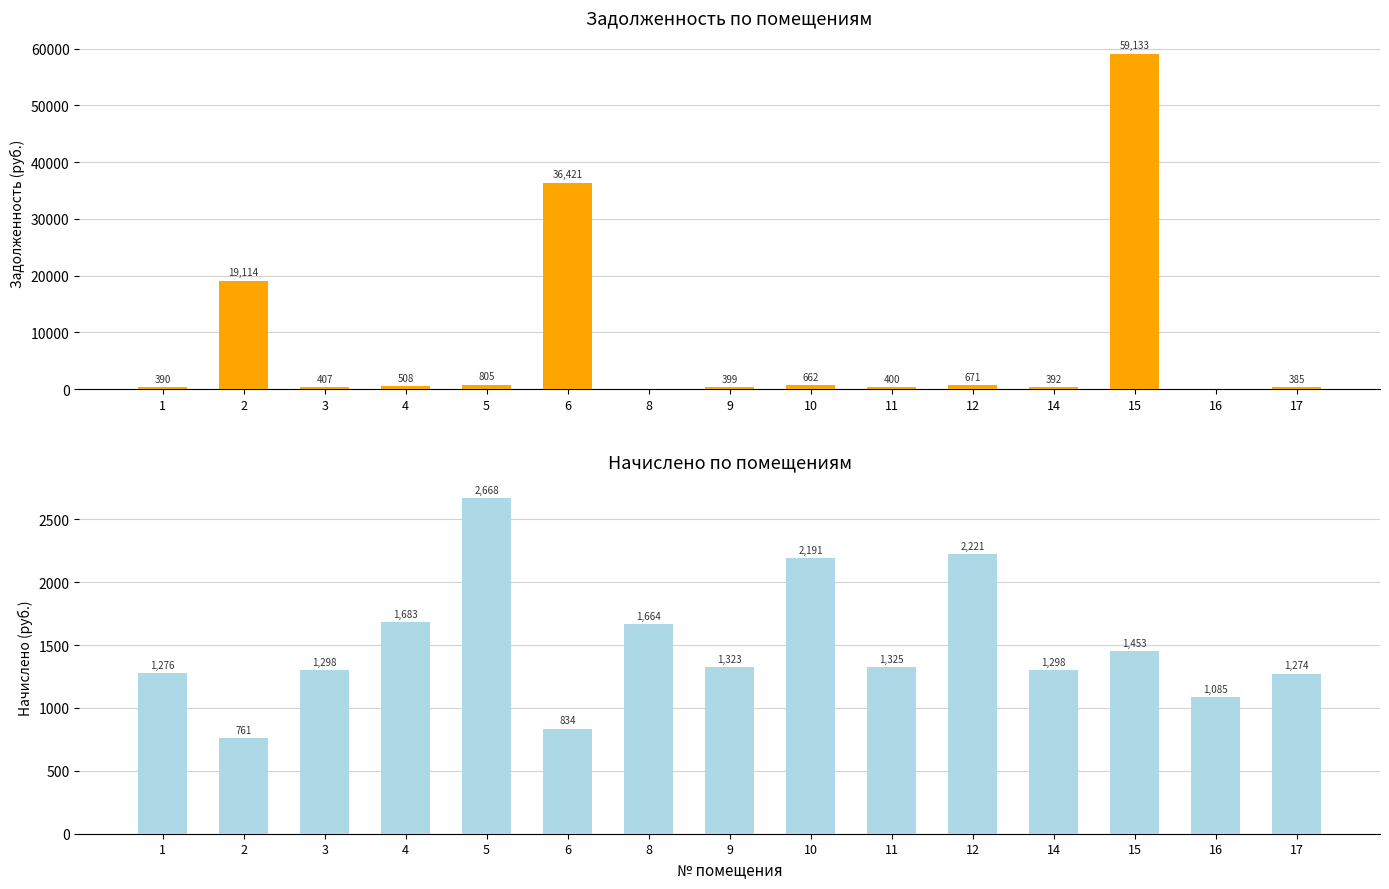

What is the spread (max minus min) of values at 11?

925.0